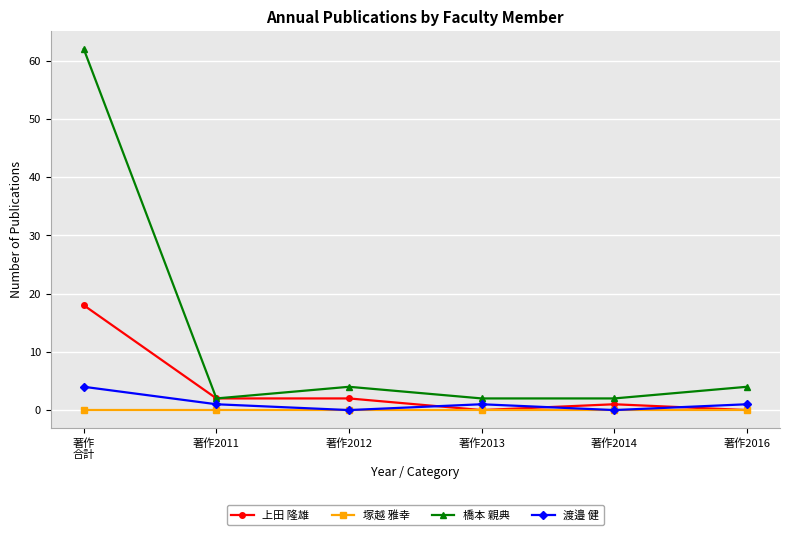

What are all the series names shown in the legend?

上田 隆雄, 塚越 雅幸, 橋本 親典, 渡邉 健